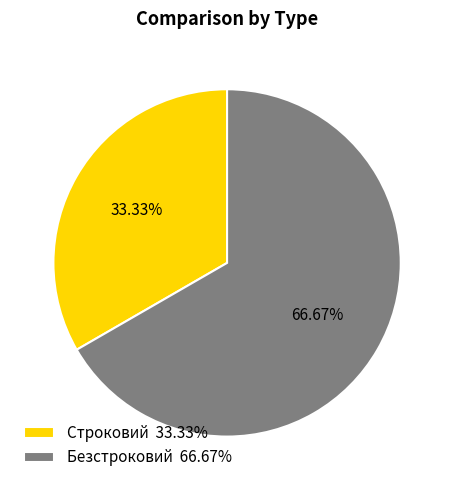

To the nearest percent, what portion does Безстроковий represent?

67%